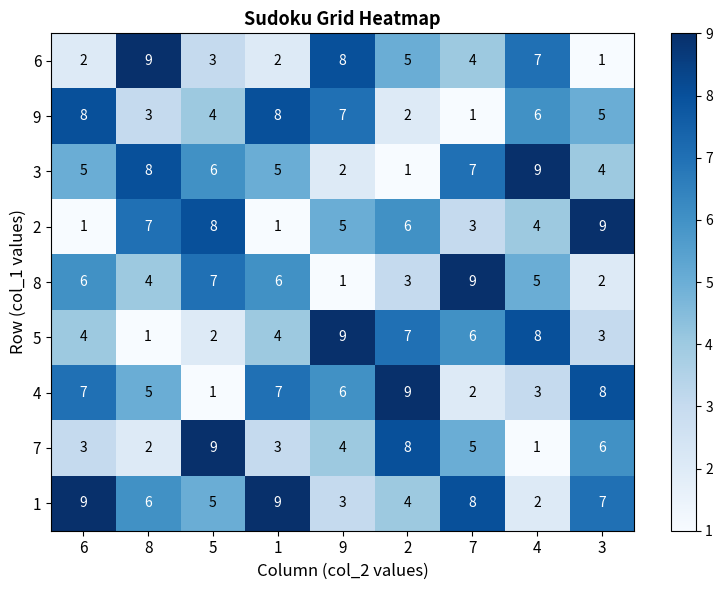

Rank the series at 5 from highest to lowest value.

7, 2, 8, 3, 1, 9, 6, 5, 4